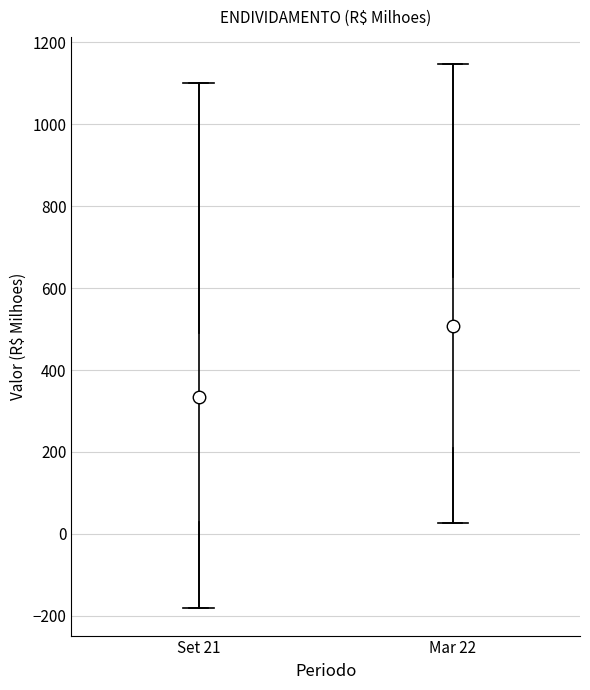

Reading left to right, transcribe this box plot: for each box, give where its median line is, the range the box spans, and where its two whiskers end, as read against the y-axis. The values are not printed on the chart, so give them approximately, as read against the axis.

Set 21: median 220, box 20 to 480, whiskers -180 to 1100
Mar 22: median 520, box 220 to 620, whiskers 20 to 1140